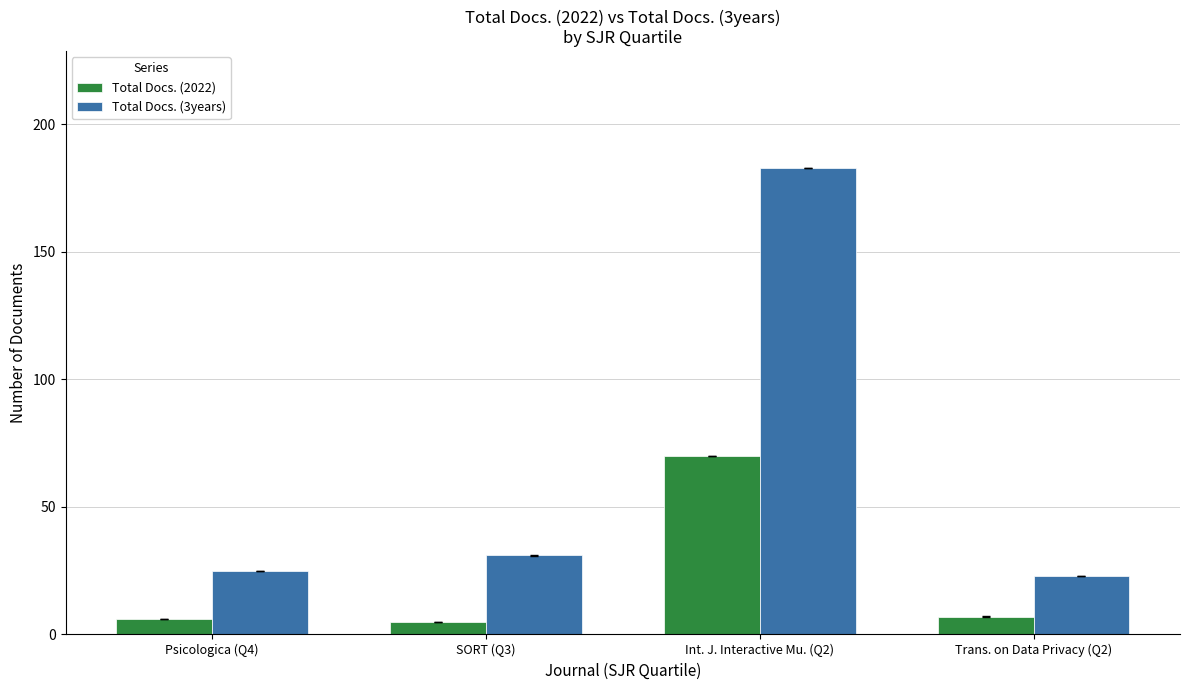

What is the sum of all Total Docs. (2022) values?

88